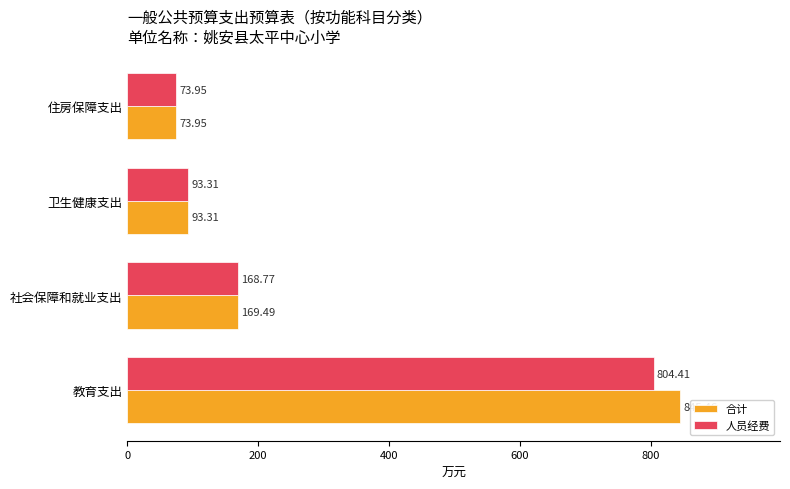

Which category has the highest value across all series?

教育支出